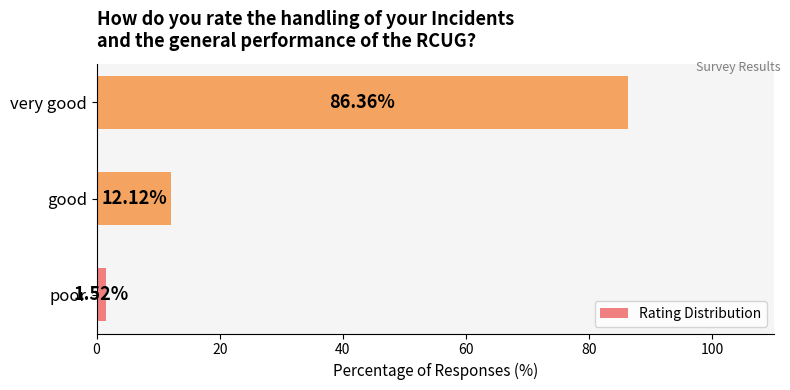

List the labels in order of value, largest first.

very good, good, poor